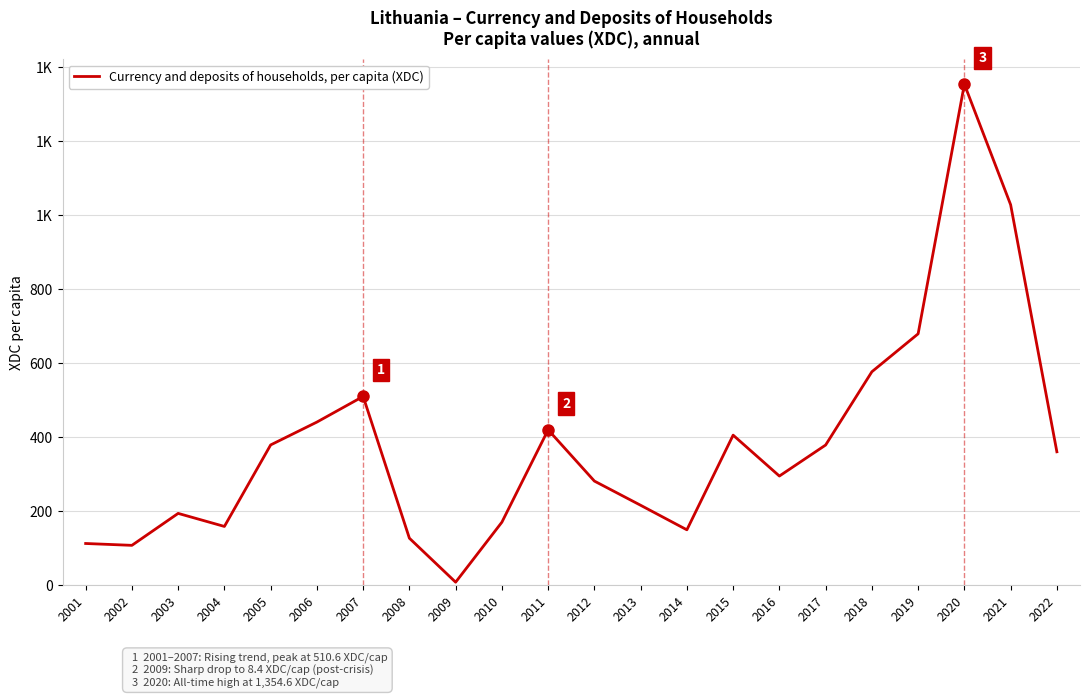

Which category has the highest value across all series?

2020